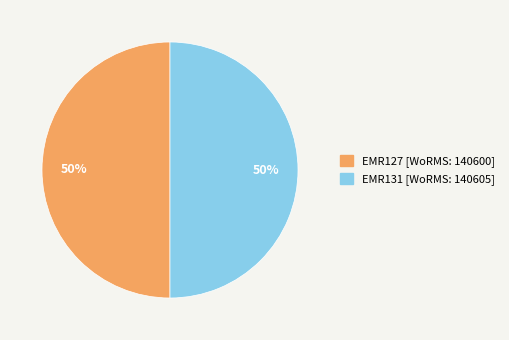

How many slices are in this pie chart?

2